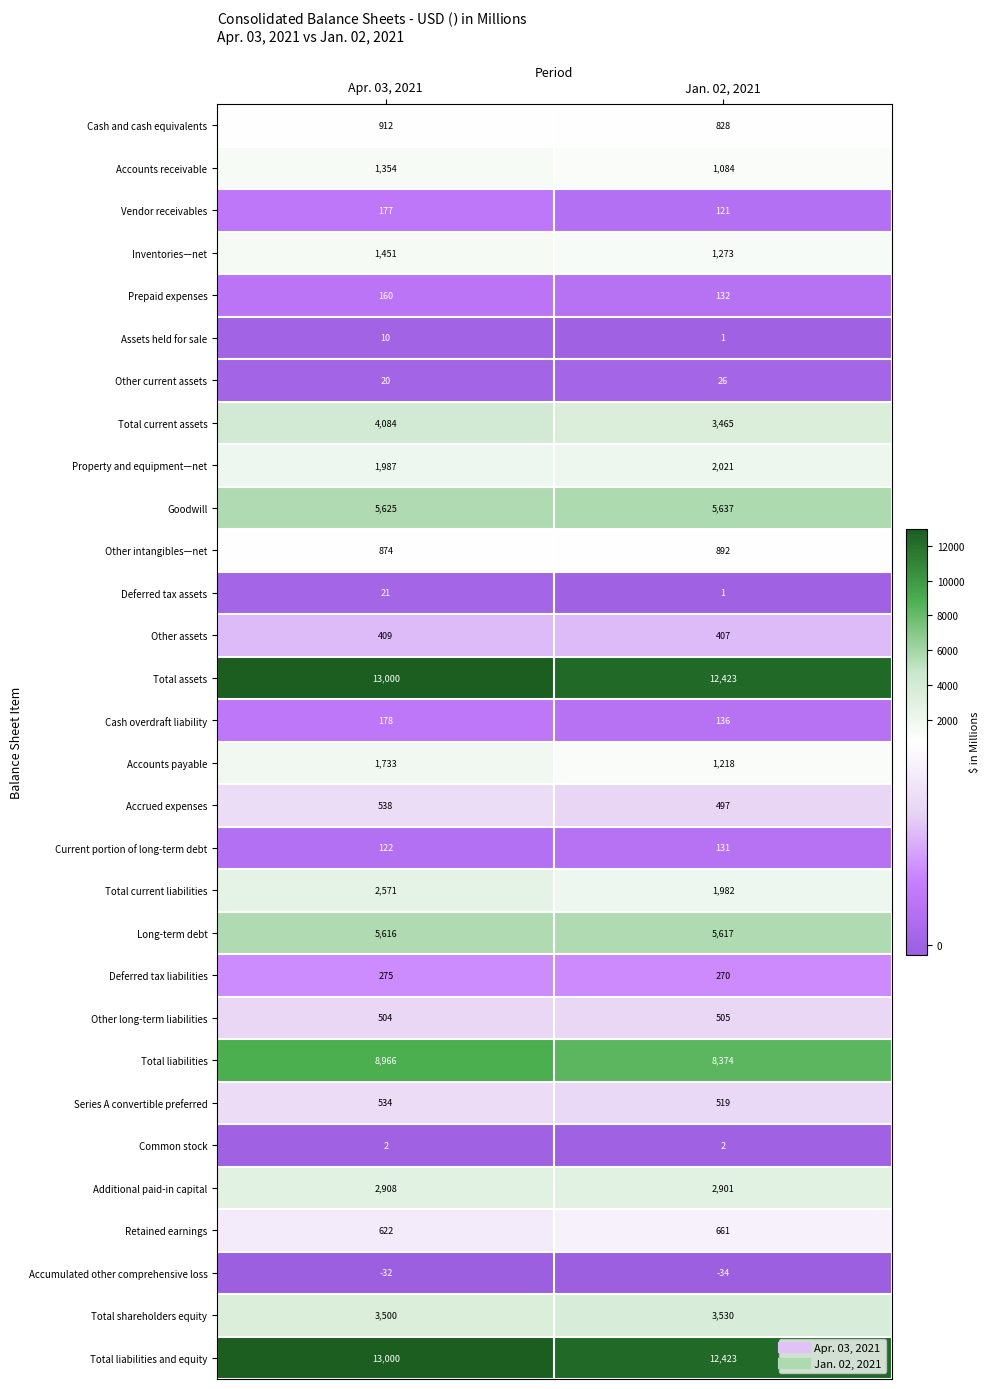

What is the approximate value of Vendor receivables at Apr. 03, 2021?

177